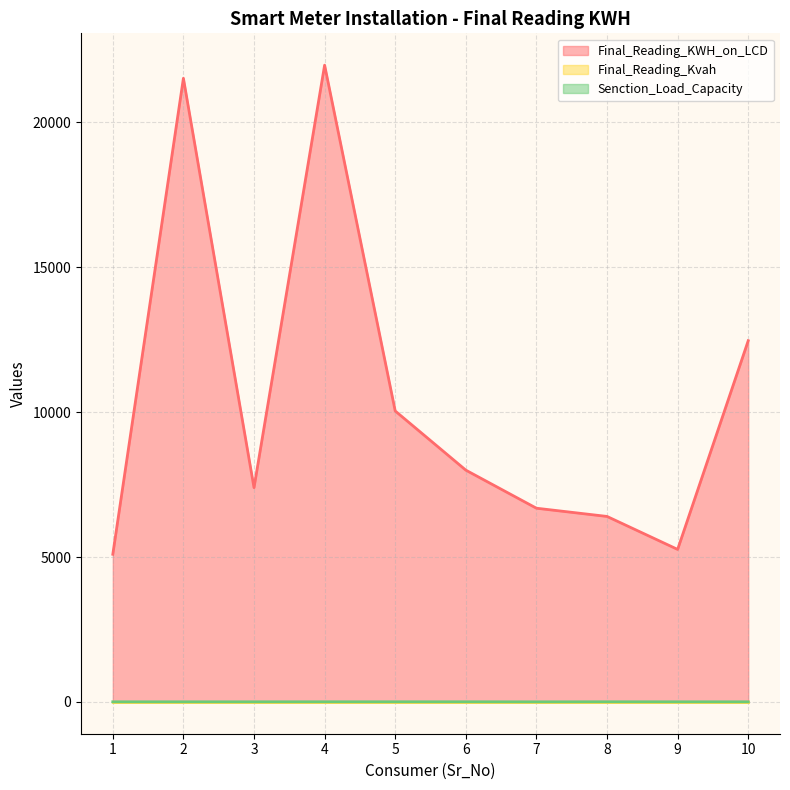

How many lines are shown in the chart?

3